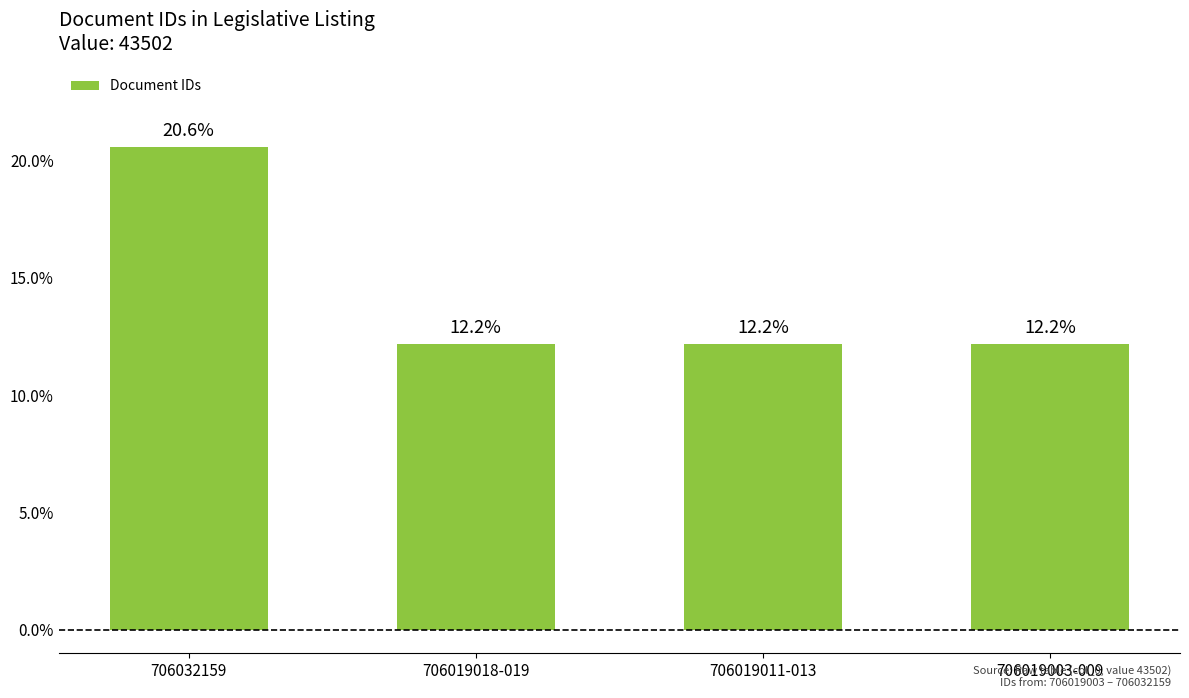

What is the smallest value displayed?

12.2